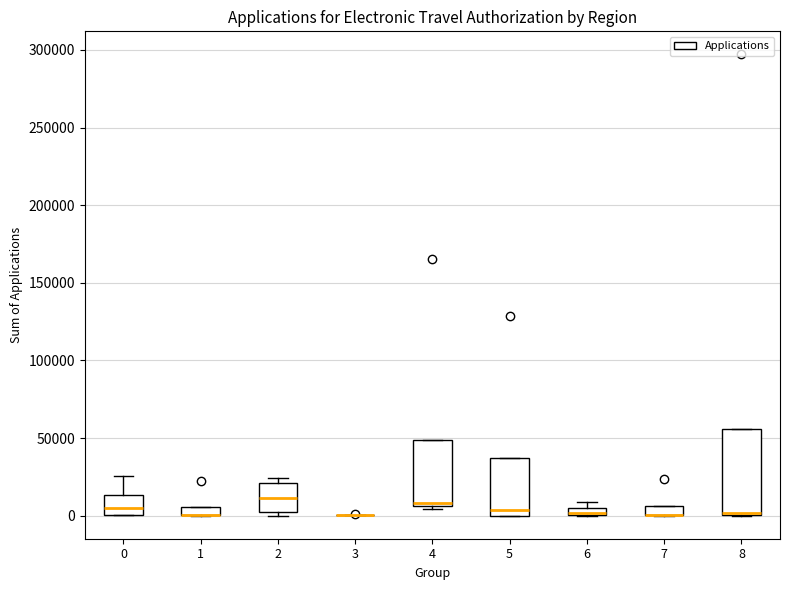

Where does the upper whisker of the box at x = 0 end on the y-axis? The values are not printed on the chart, so give them approximately, as read against the axis.

25000